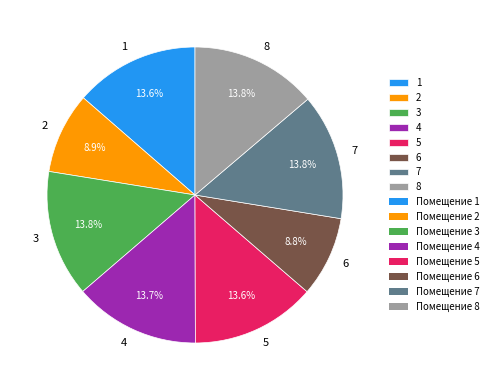

What is the ratio of the value at 4 to the value at 6?

1.6